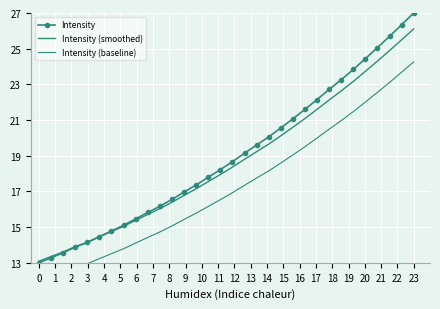

How many categories are shown in the chart?

32